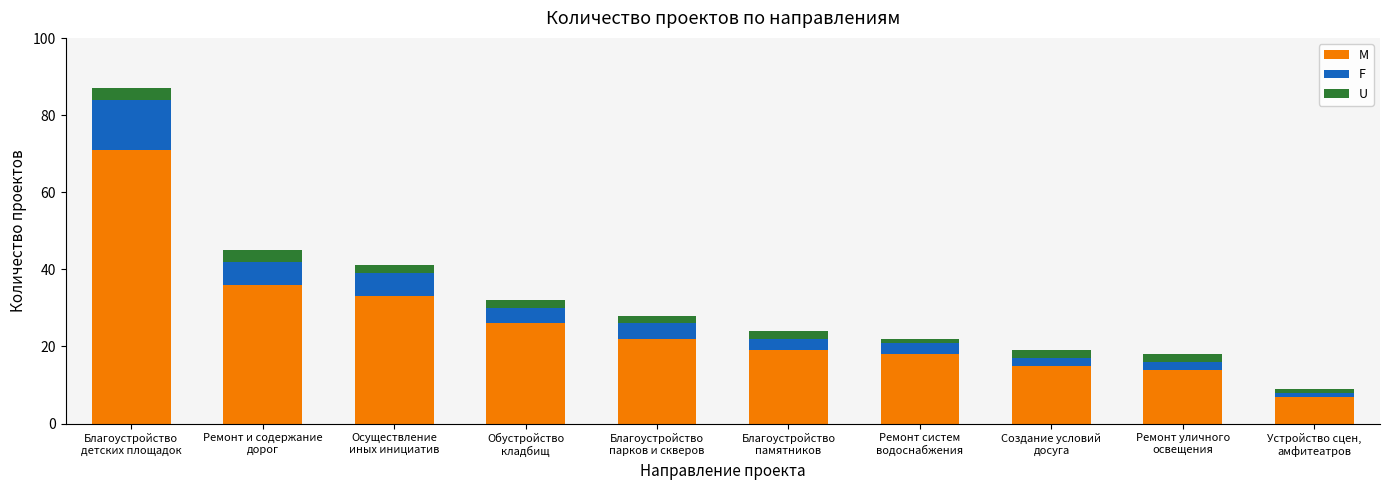

Does the chart contain any negative values?

No